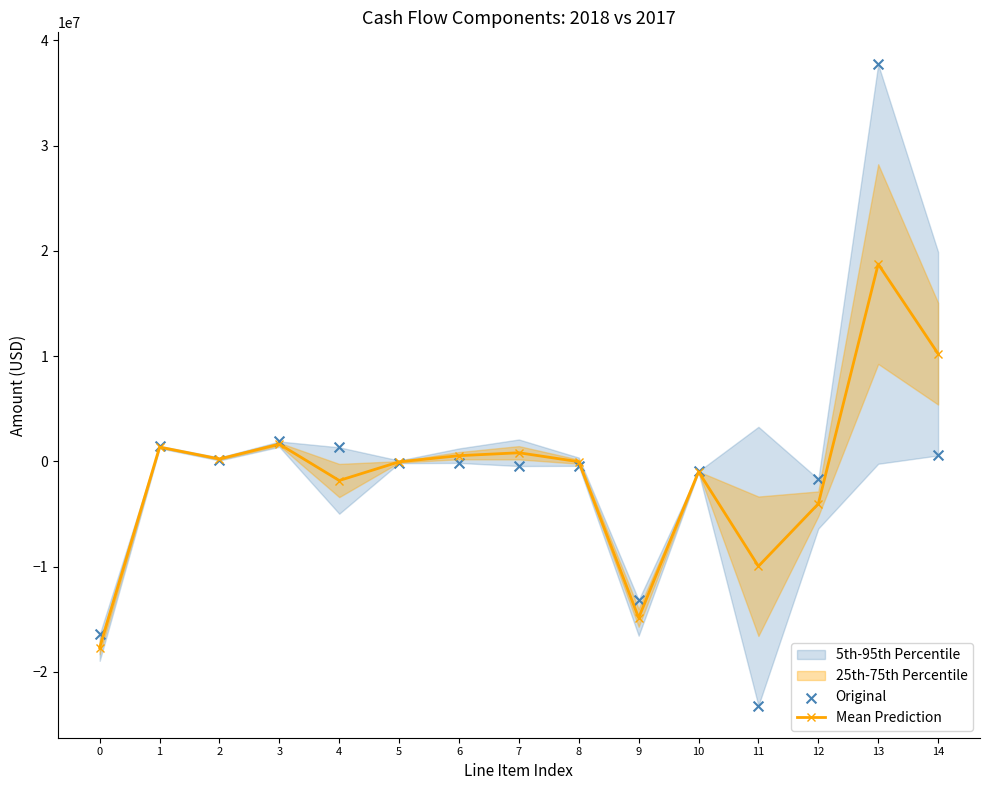

At which category is the sum across all series the highest?

13